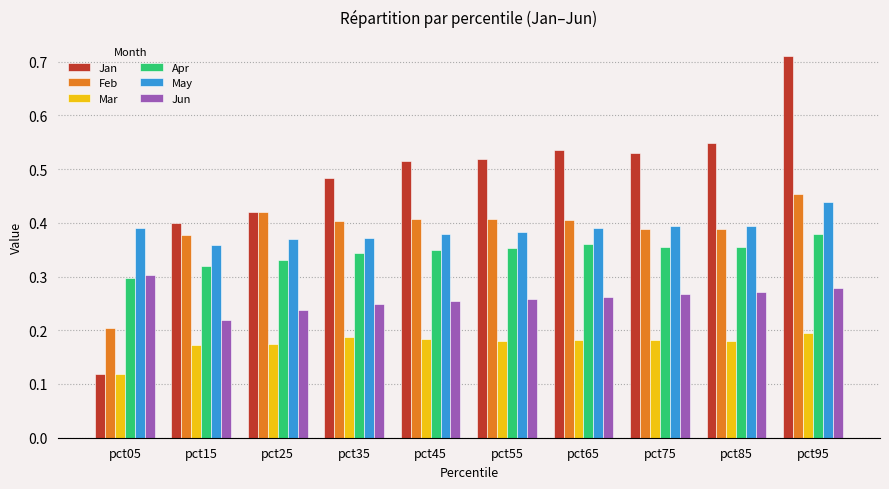

How many May values are between 0 and 1?

10